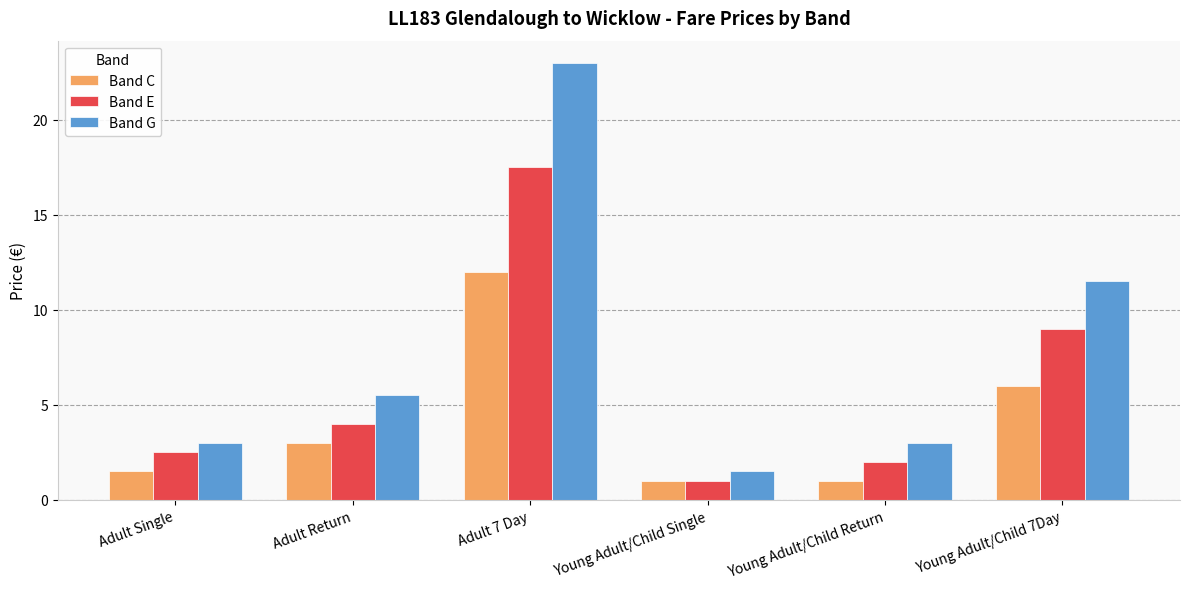

What is the spread (max minus min) of values at Young Adult/Child Return?

2.0